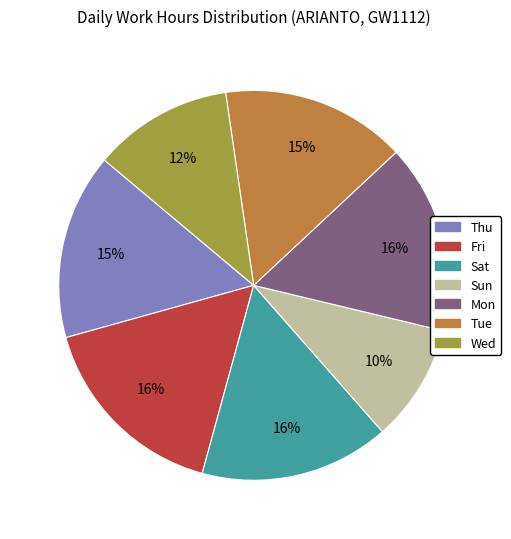

To the nearest percent, what is the average slice percentage?

14%